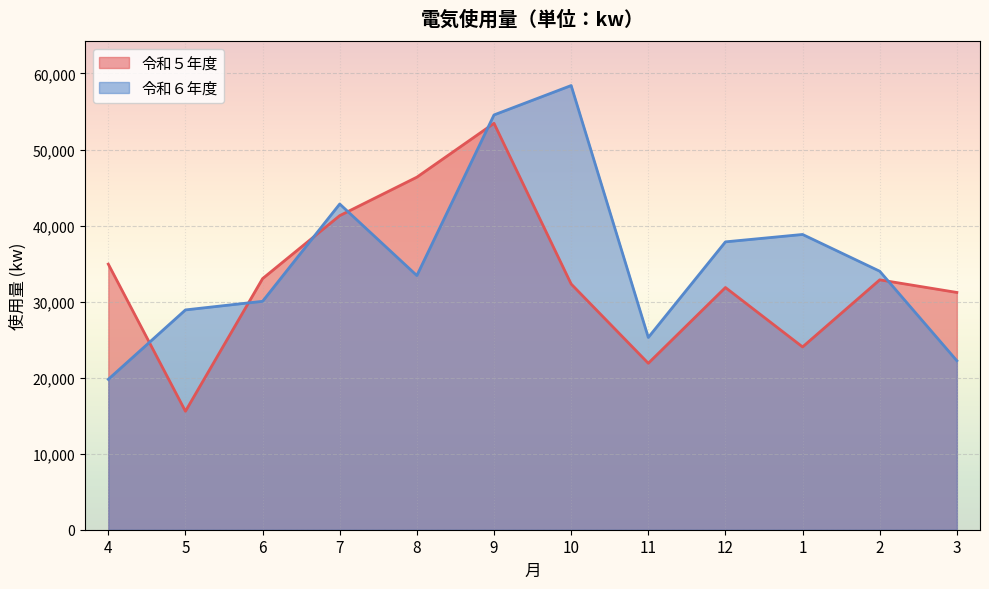

What value does the 令和６年度 series have at 11, to the nearest 50?

25300